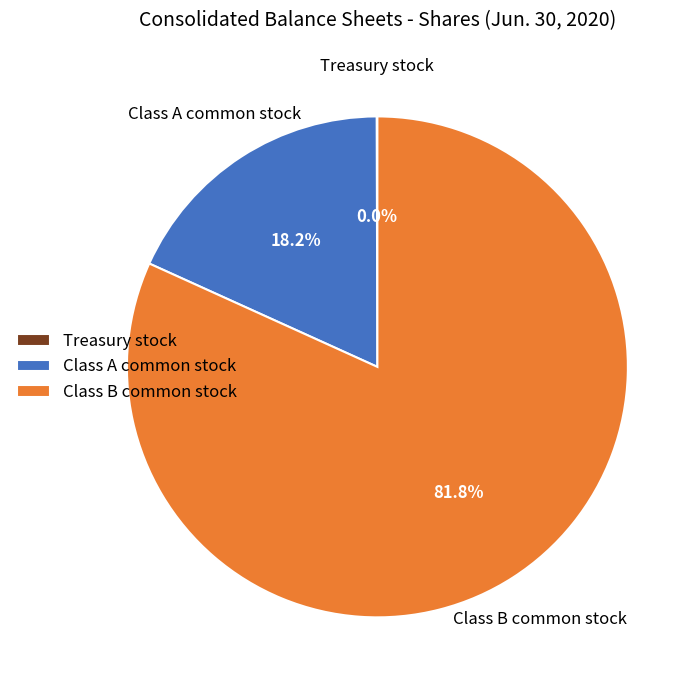

Does Class A common stock represent more than half of the total?

No